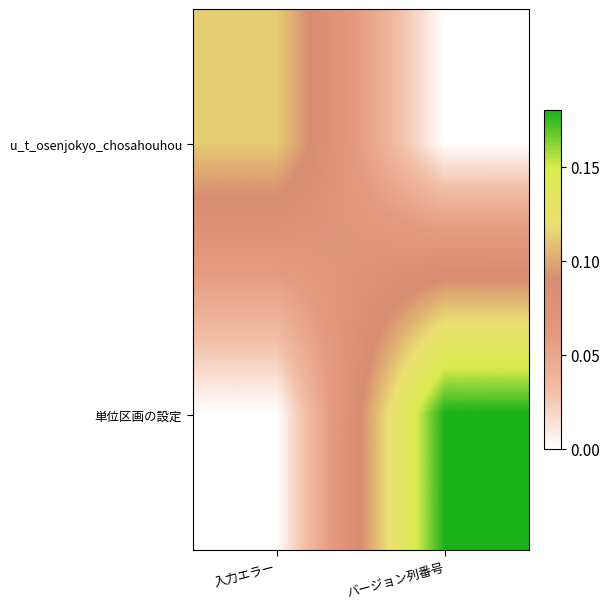

How many data points does each series have?

2